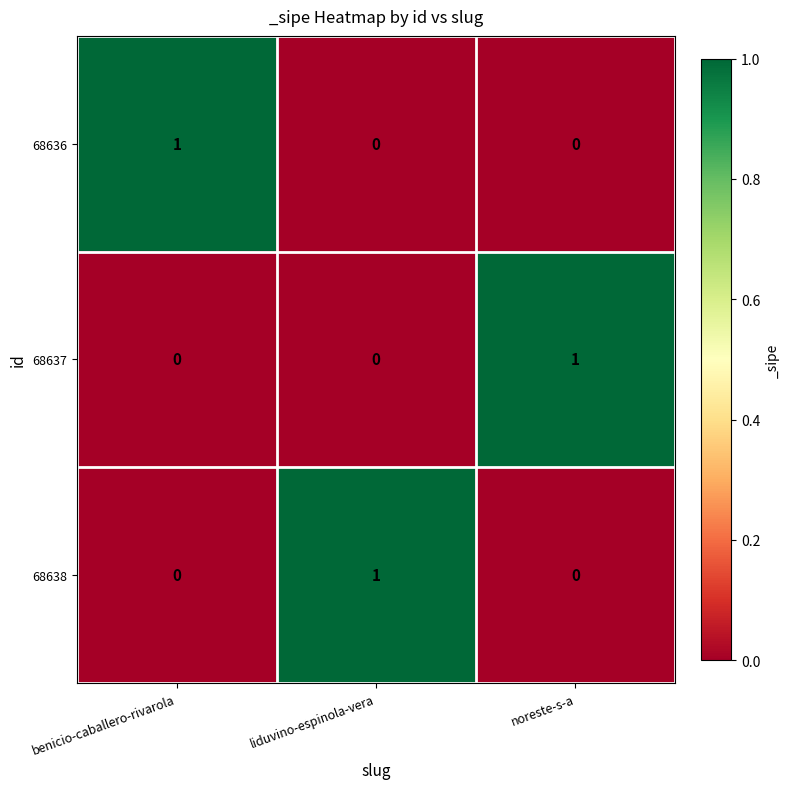

What is the total value across all series at liduvino-espinola-vera?

1